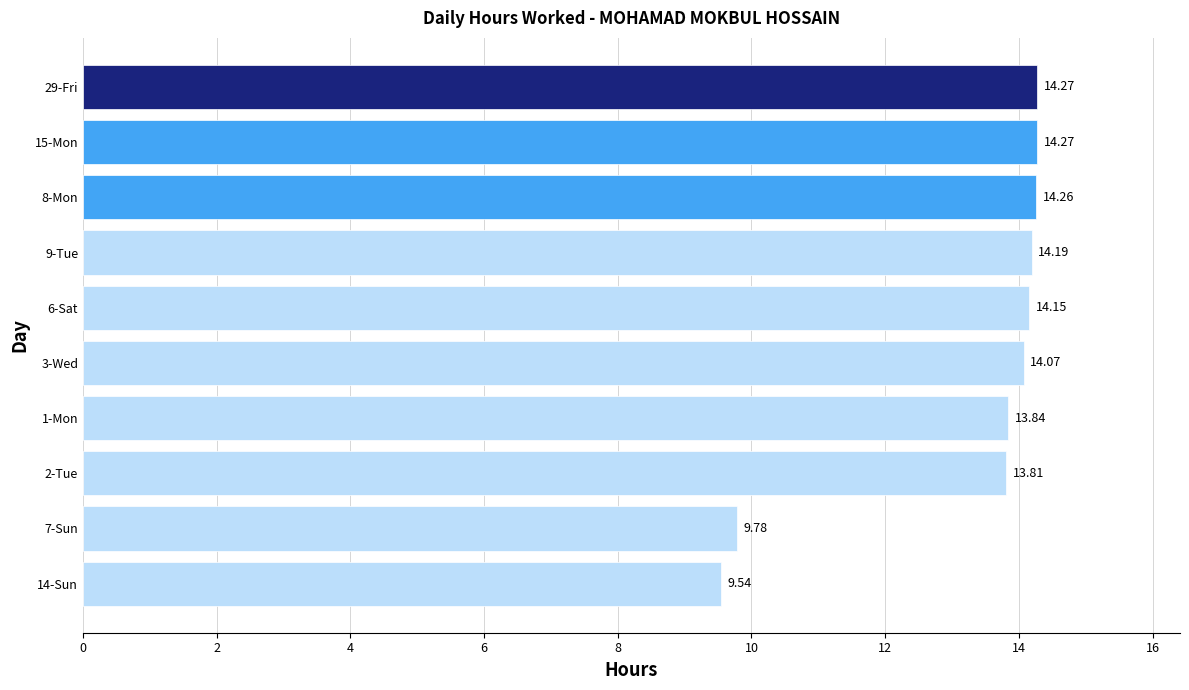

Between 29-Fri and 8-Mon, which is larger?

29-Fri